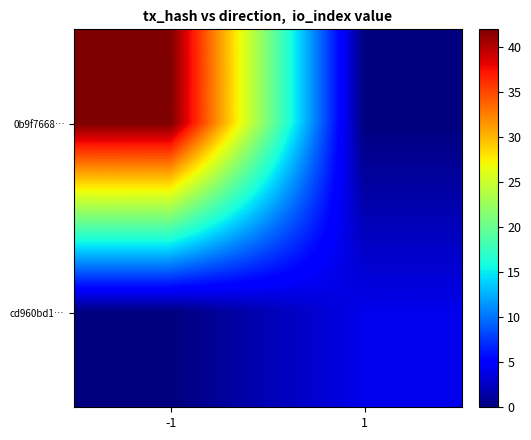

Is it true that 0b9f7668… equals 23 at -1?

False